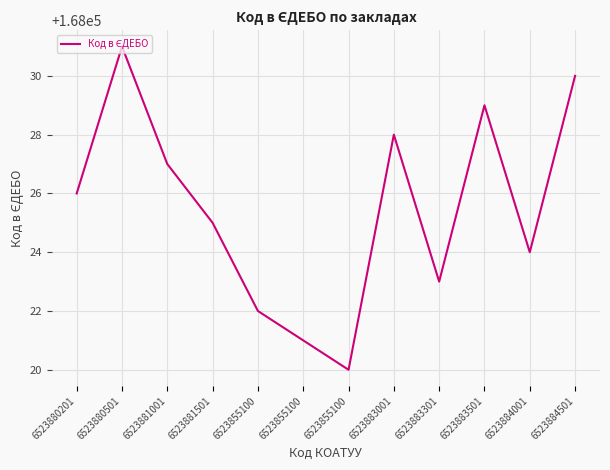

Read the value at 6523880501, to the nearest 5.

168030